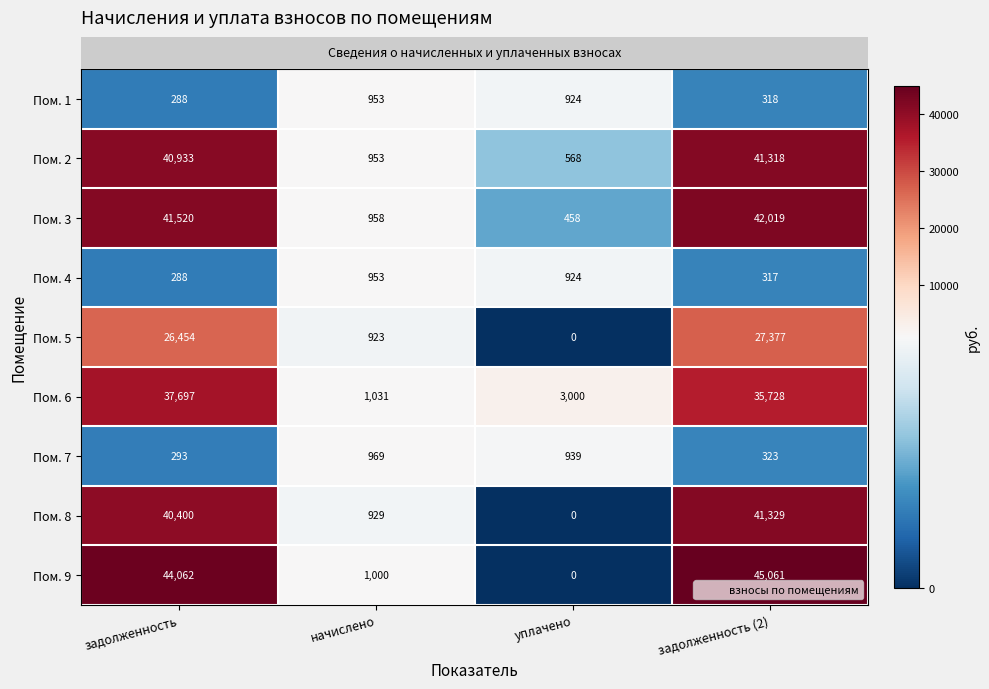

Count the number of data series in this chart.

9